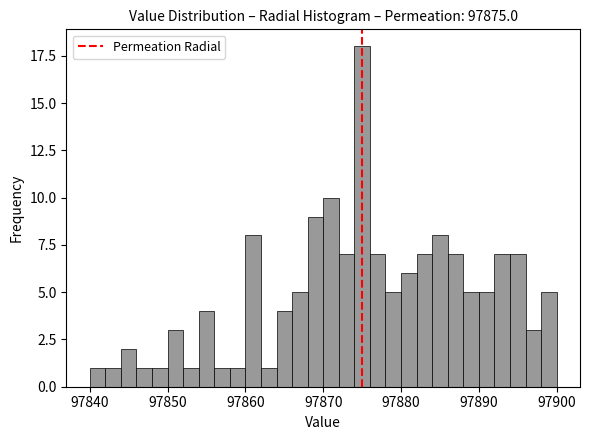

Read against the x-axis, roughly where is the centre of the tallest bar?

97875